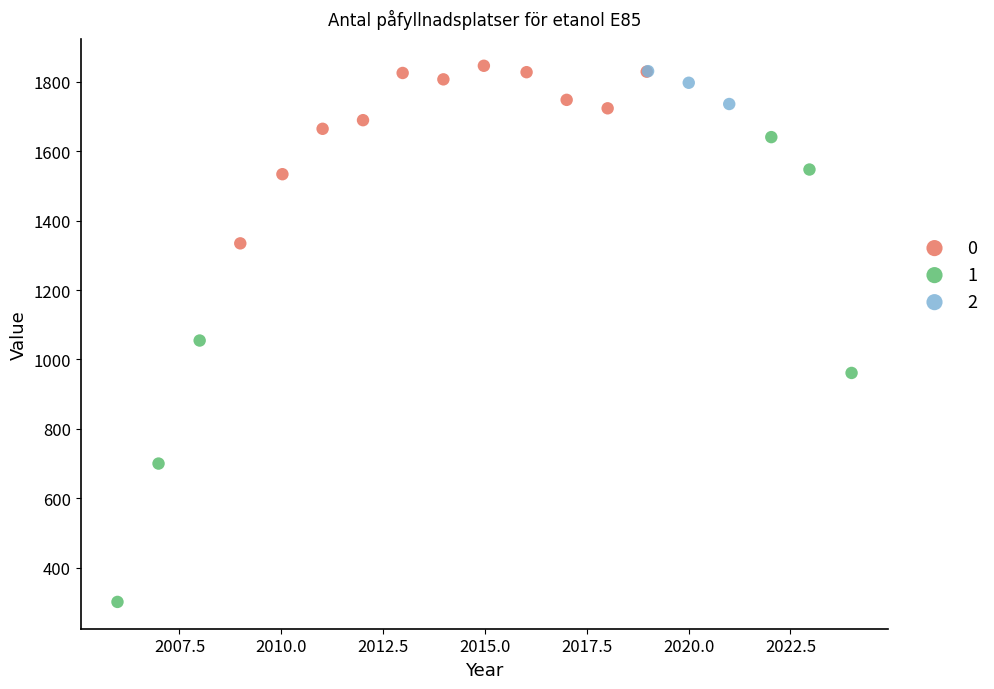

What are all the series names shown in the legend?

0, 1, 2